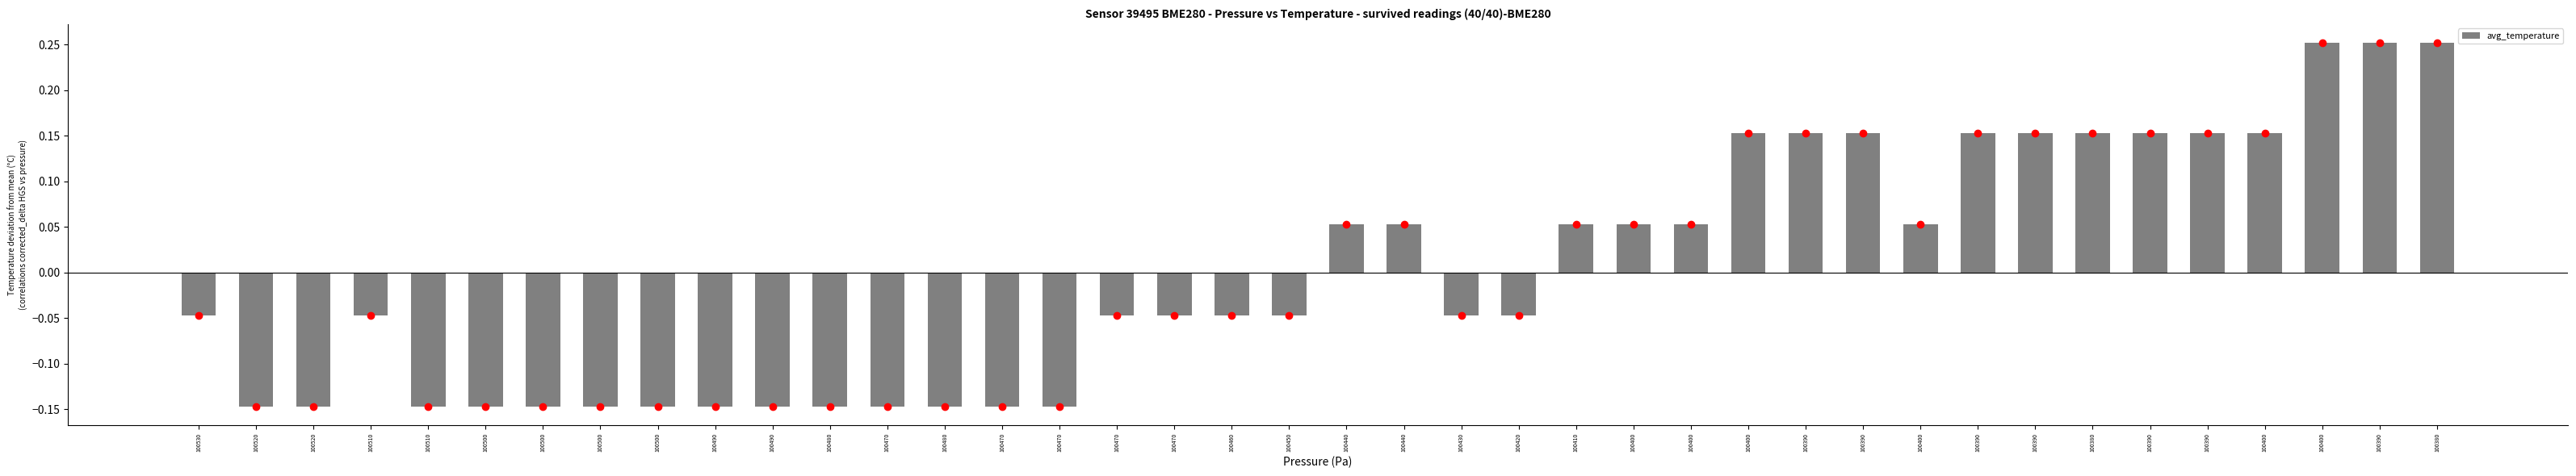

Which category has the lowest value across all series?

100520